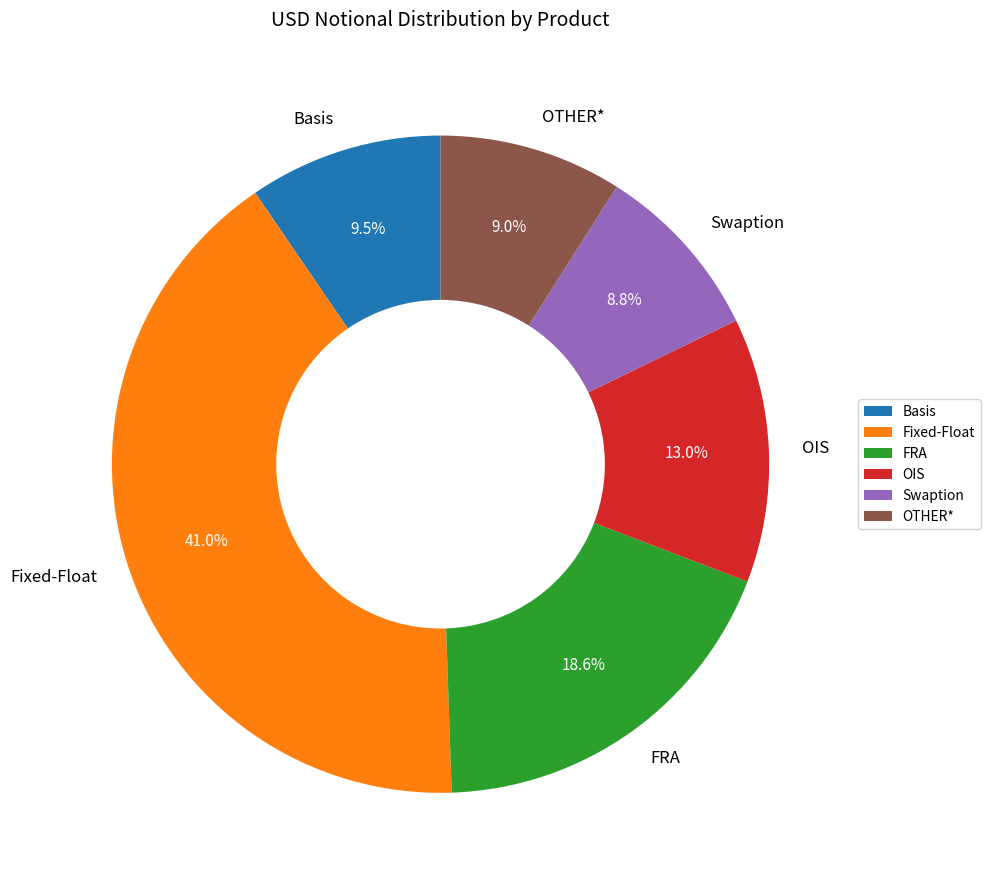

What portion of the pie excludes FRA?

81.4%